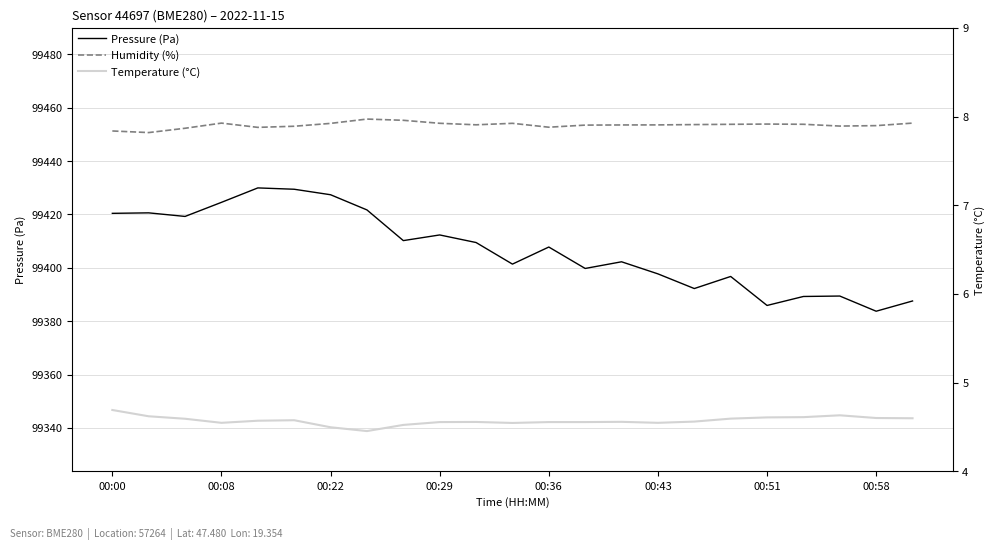

What is the difference between the highest and lowest values at 11?

112.3